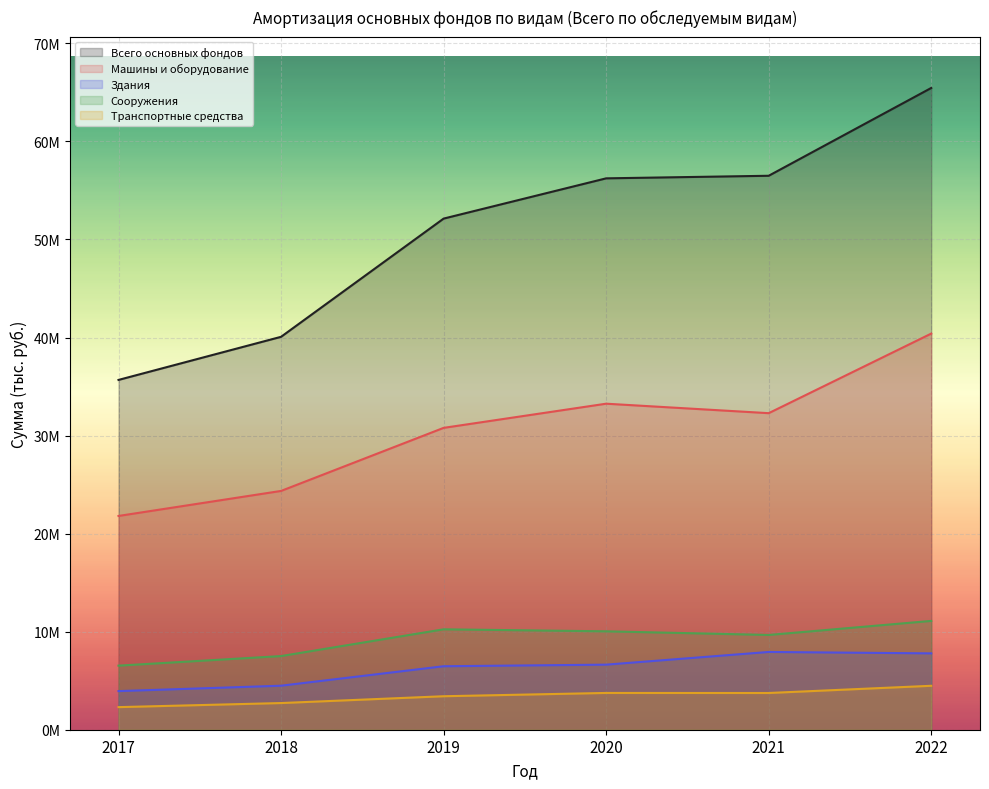

In Здания, how many points are higher than both neighbors (excluding endpoints)?

1